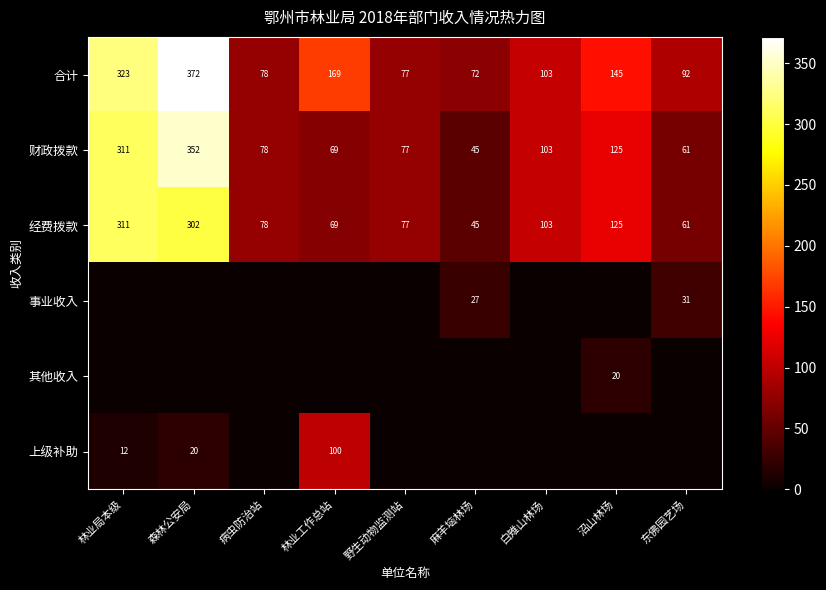

At which category is the sum across all series the highest?

森林公安局